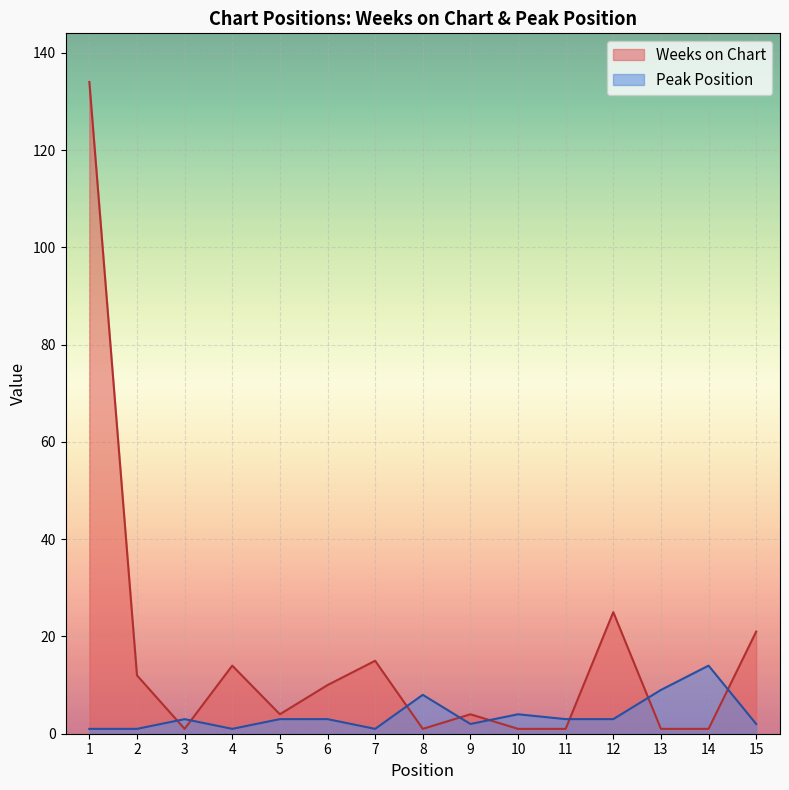

The Peak Position series shows 3 at 15. True or false?

False